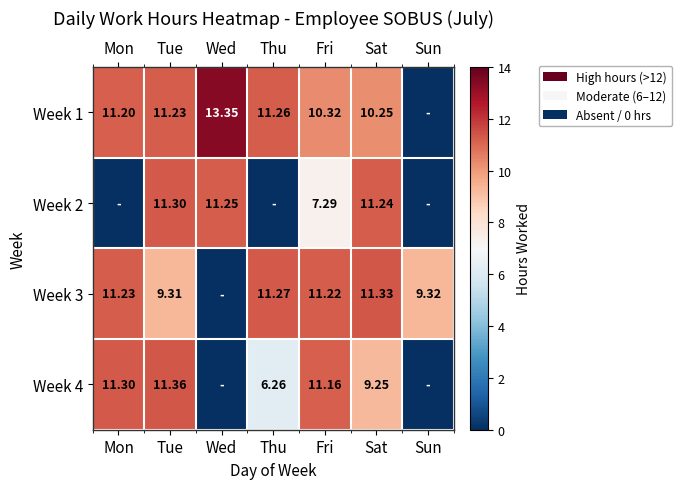

Is the value of Week 2 at Wed greater than the value of Week 1 at Sat?

Yes